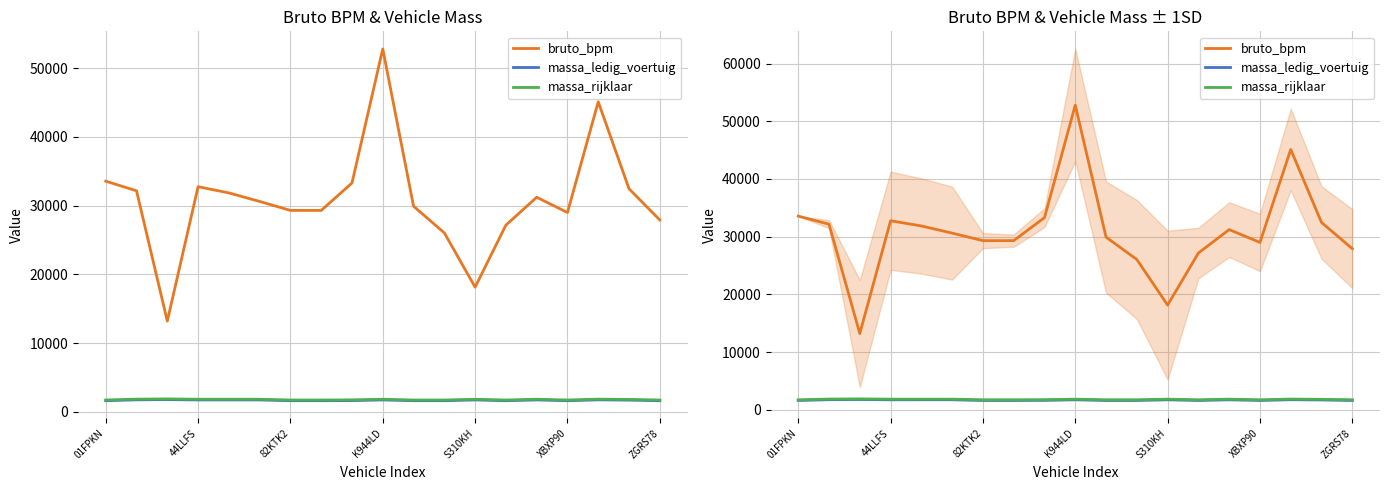

True or false: bruto_bpm and massa_rijklaar intersect in this chart.

False